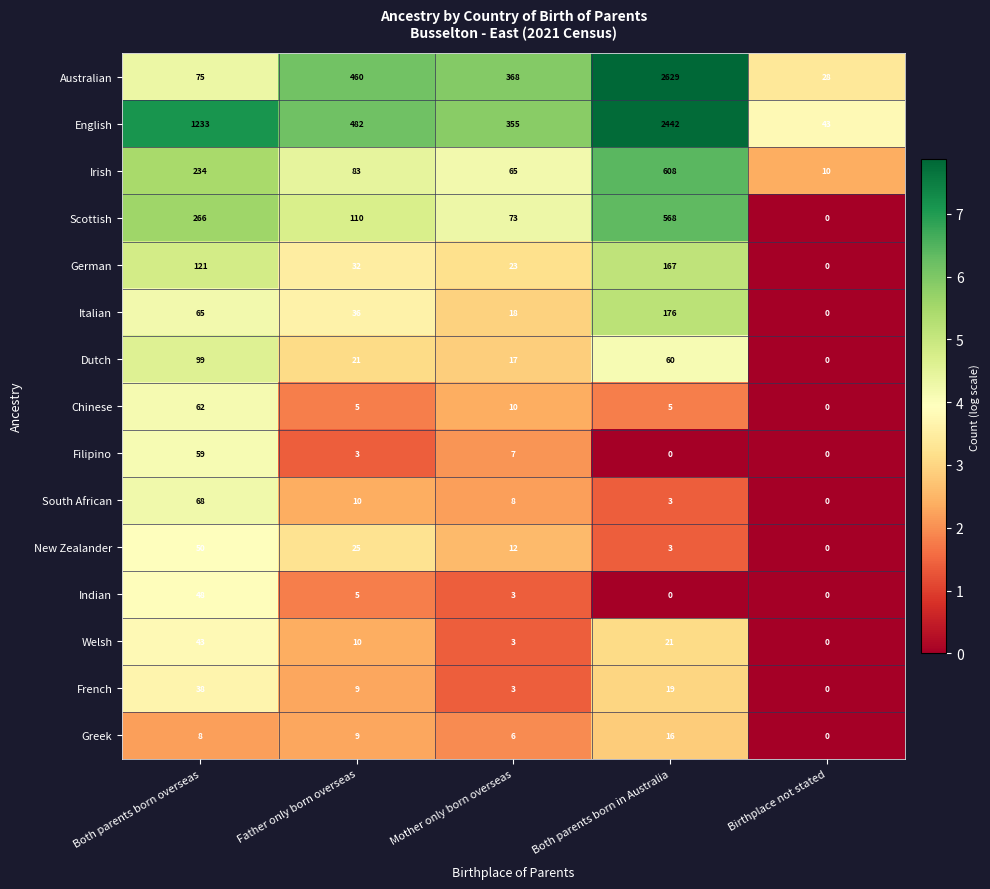

Where does the Irish series first go above 83?

Both parents born overseas